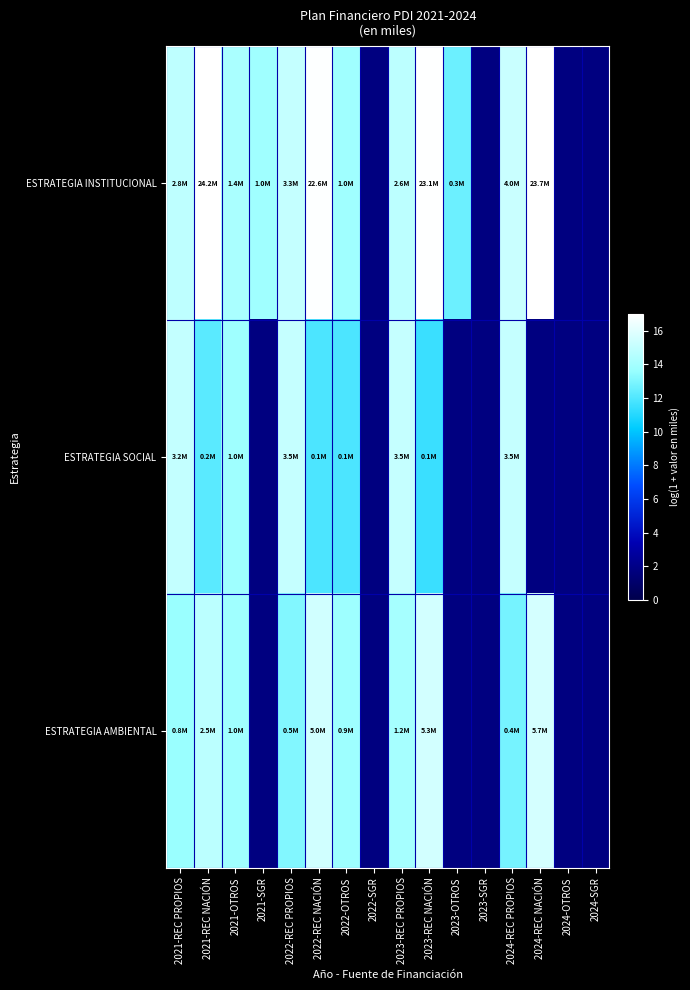

What is the highest value of the ESTRATEGIA AMBIENTAL series?

15.6